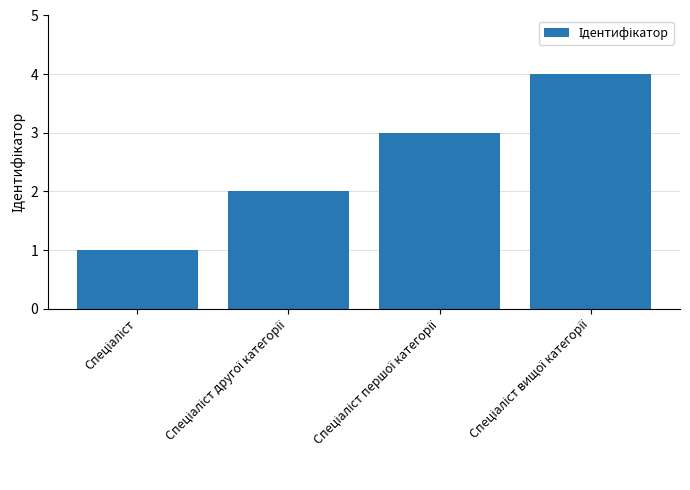

What is the greatest value displayed?

4